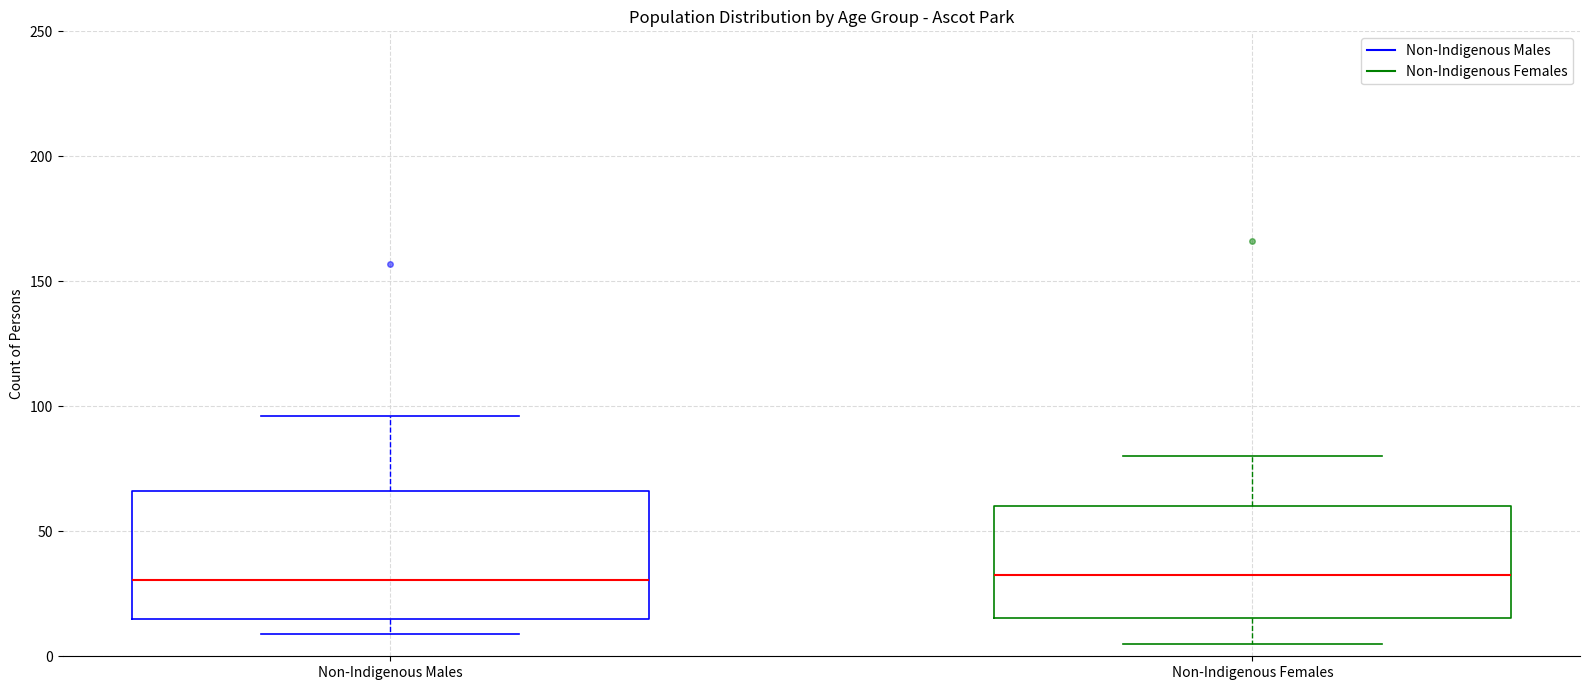

Reading left to right, read every box against the y-axis: the position of its median line, the range the box covers, and the ends of its whiskers. The values are not printed on the chart, so give them approximately, as read against the axis.

Non-Indigenous Males: median 30, box 15 to 65, whiskers 10 to 95
Non-Indigenous Females: median 35, box 15 to 60, whiskers 5 to 80